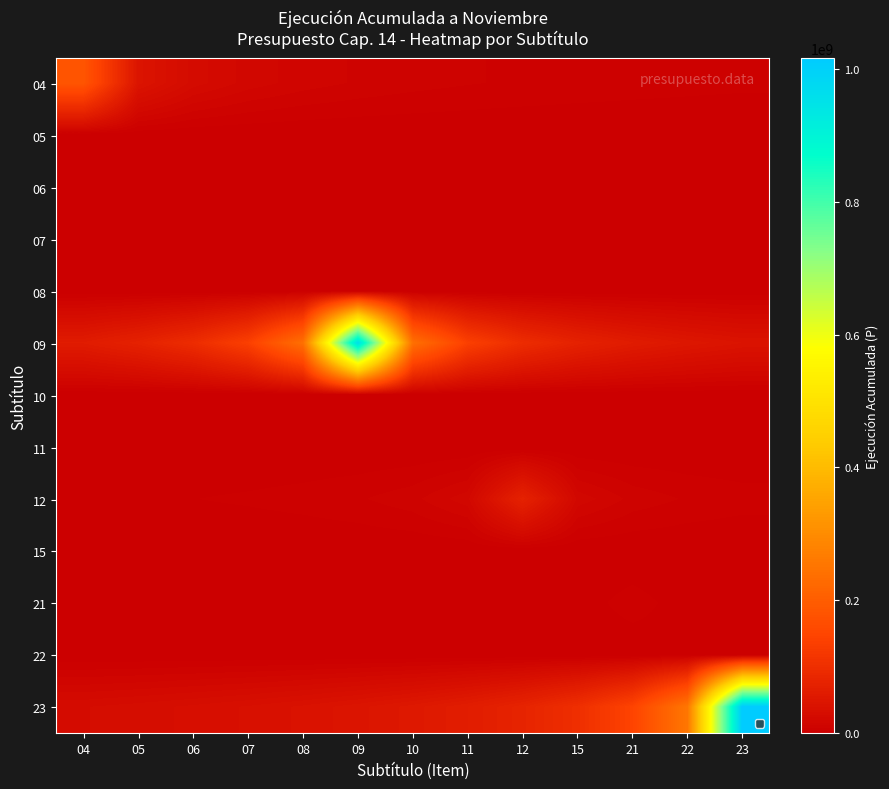

At which category does the chart reach its minimum across all series?

04